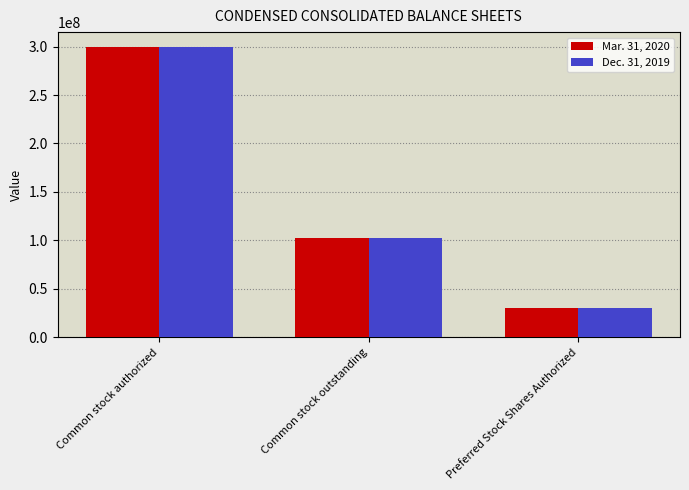

The Dec. 31, 2019 series shows 49600230 at Preferred Stock Shares Authorized. True or false?

False